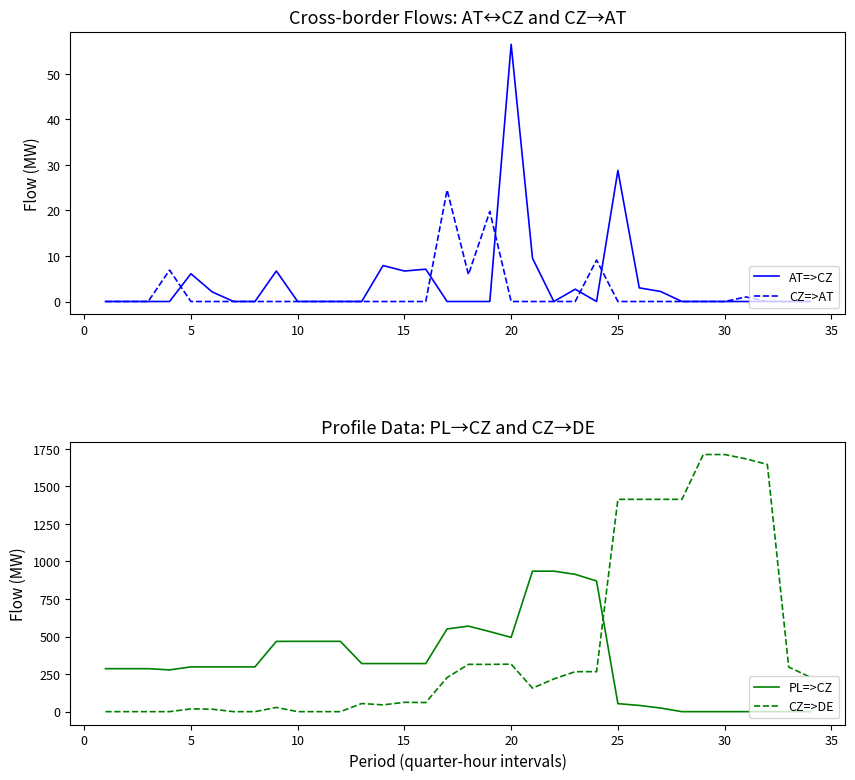

How many values in the CZ=>AT series exceed 0?

6